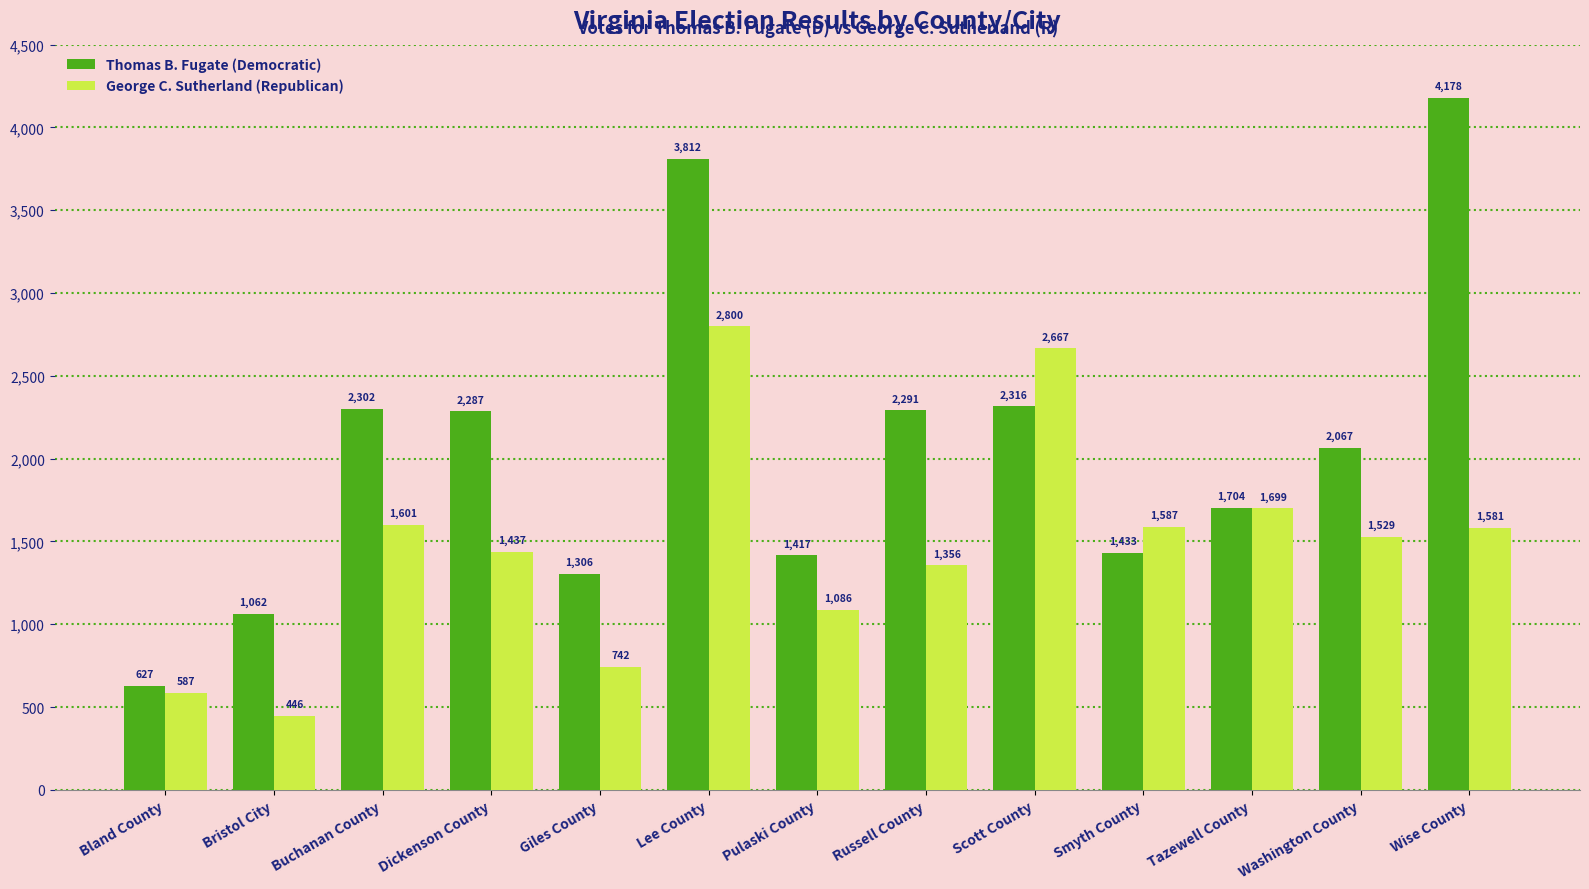

Reading right to left, what are all the values shown in this chart?

Thomas B. Fugate (Democratic): 4178	2067	1704	1433	2316	2291	1417	3812	1306	2287	2302	1062	627
George C. Sutherland (Republican): 1581	1529	1699	1587	2667	1356	1086	2800	742	1437	1601	446	587